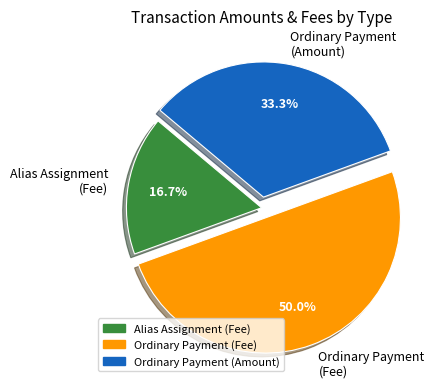

Which category has the biggest portion of the pie?

Ordinary Payment (Fee)